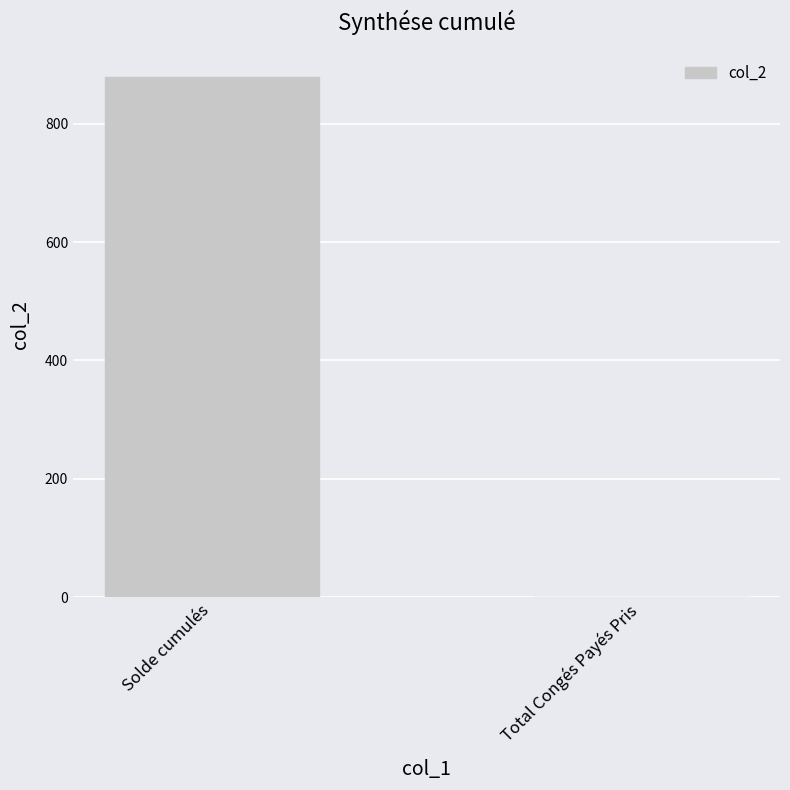

What value does the data have at Solde cumulés?

878.4